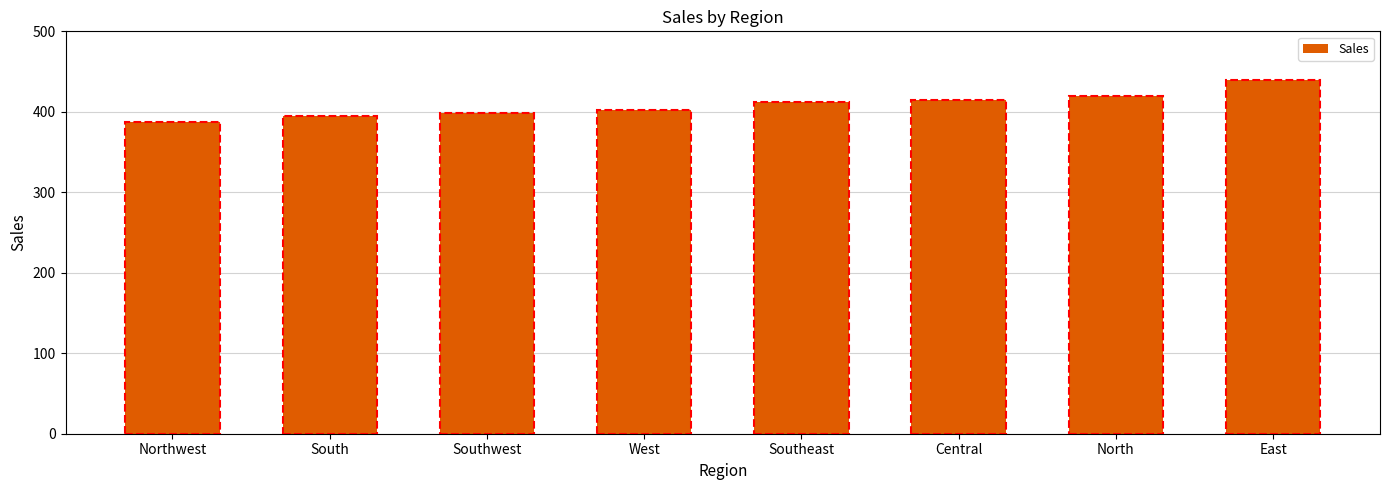

What is the label of the 4th bar from the right?

Southeast